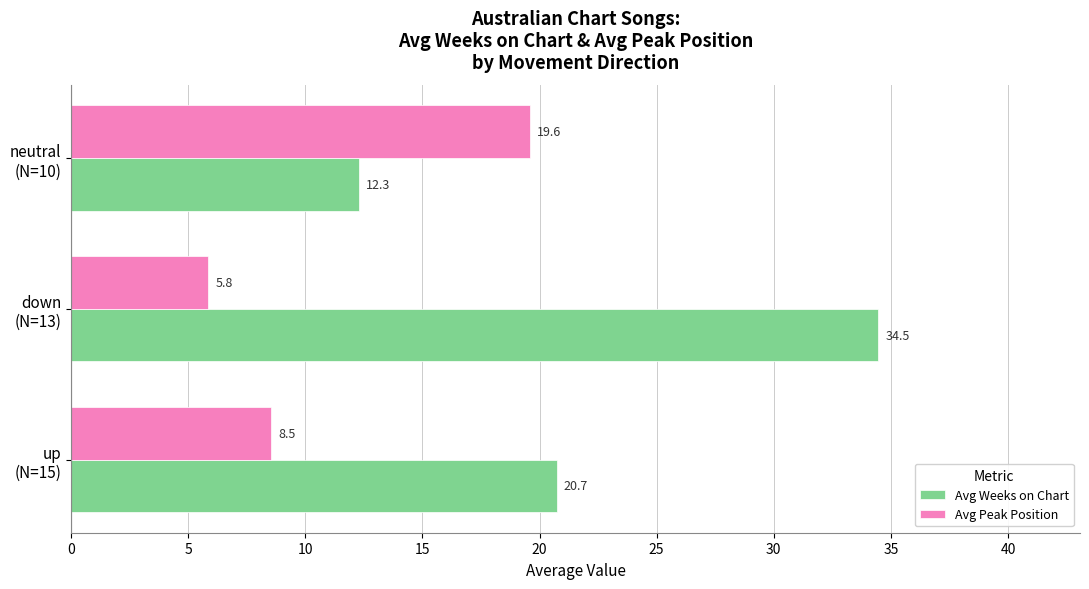

What is the highest value of the Avg Peak Position series?

19.6